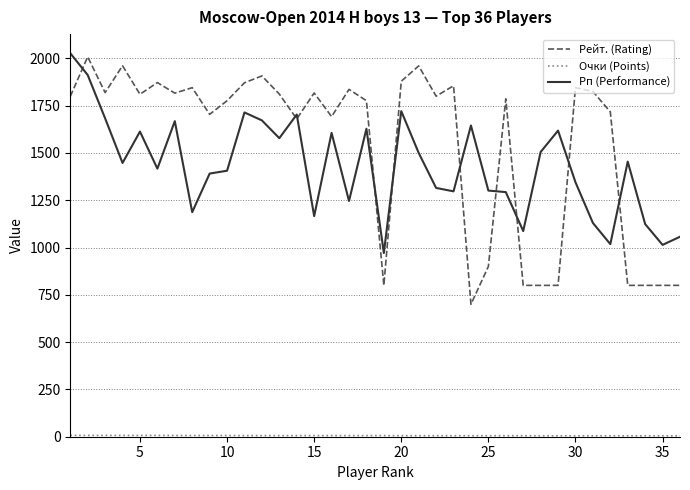

How many lines are shown in the chart?

3